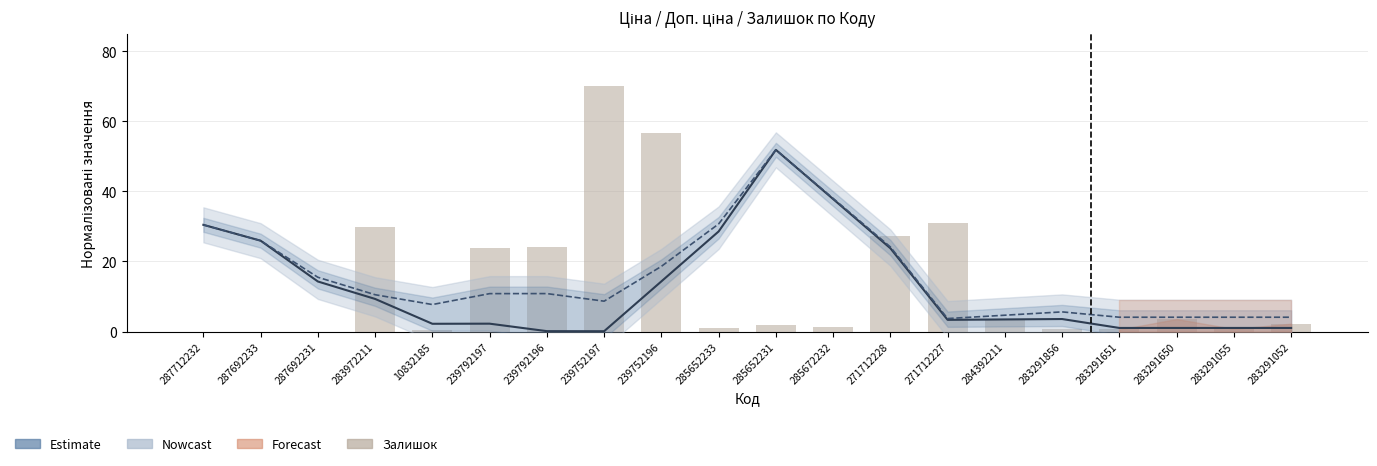

What is the difference between the maximum and minimum values in the Estimate (Ціна) series?

51.8